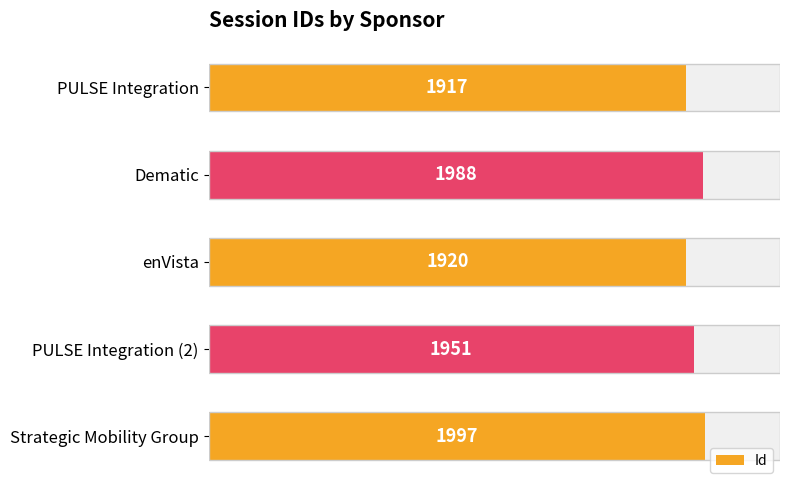

How many data points are less than 1951?

2